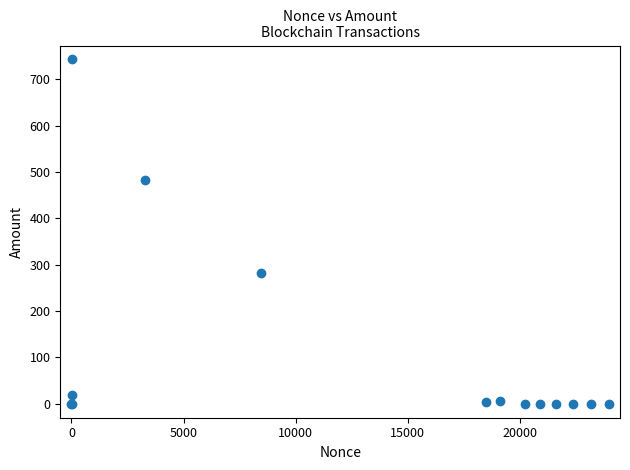

What Y value in the scatter plot is closest to 371?

282.6